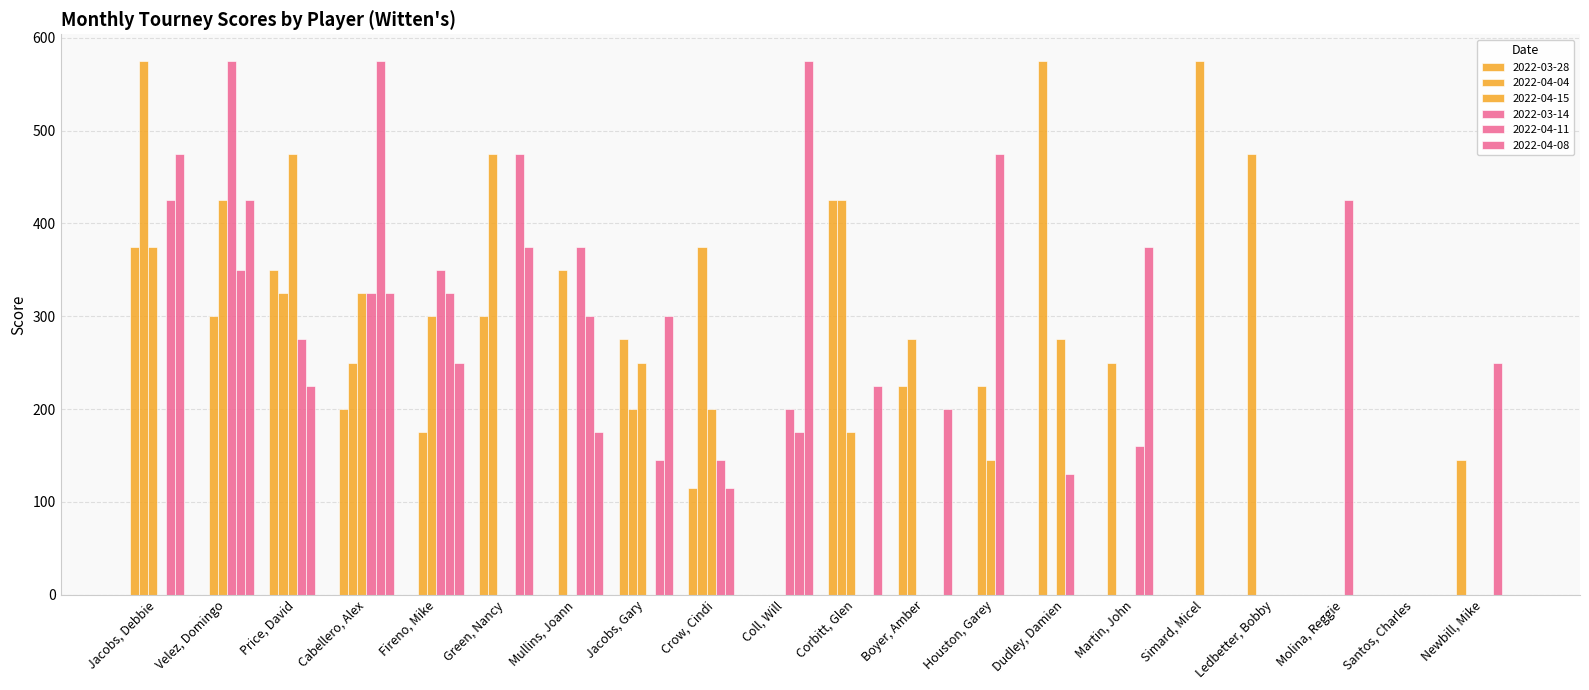

How many distinct data groups are displayed?

6